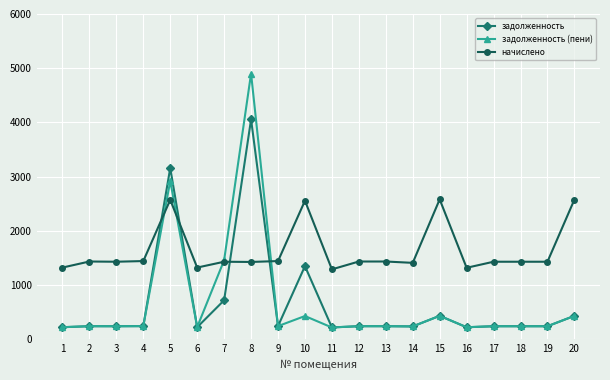

What is the minimum value shown in the chart?

214.8